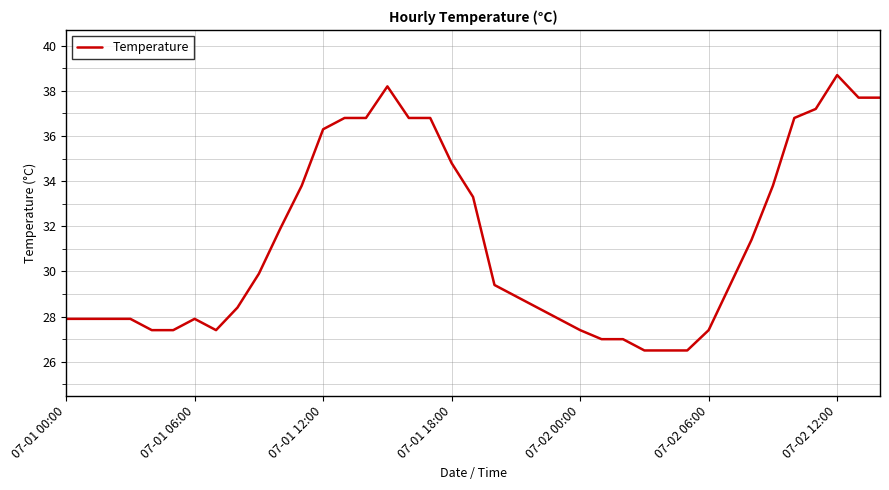

What is the maximum value shown in the chart?

38.7